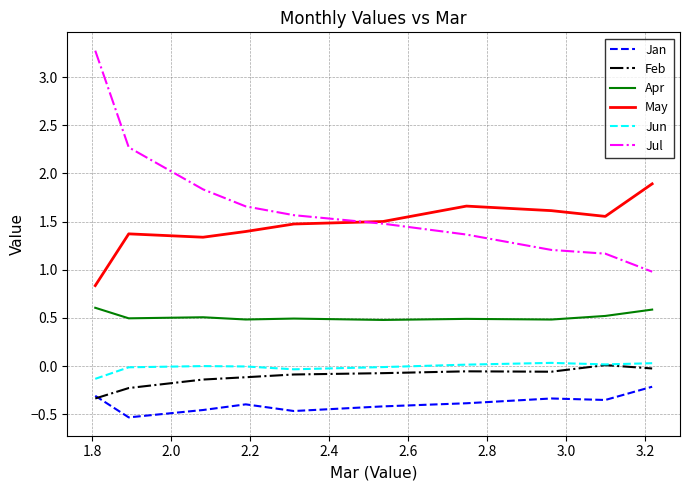

Which series has the widest spread of values?

Jul